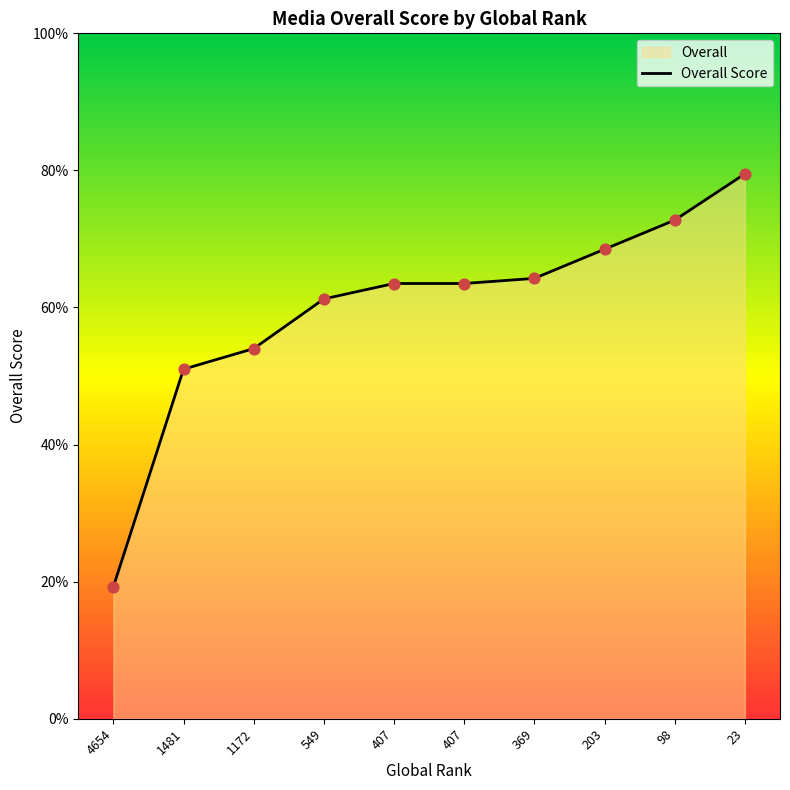

What is the change in value from 1172 to 203?

+14.5